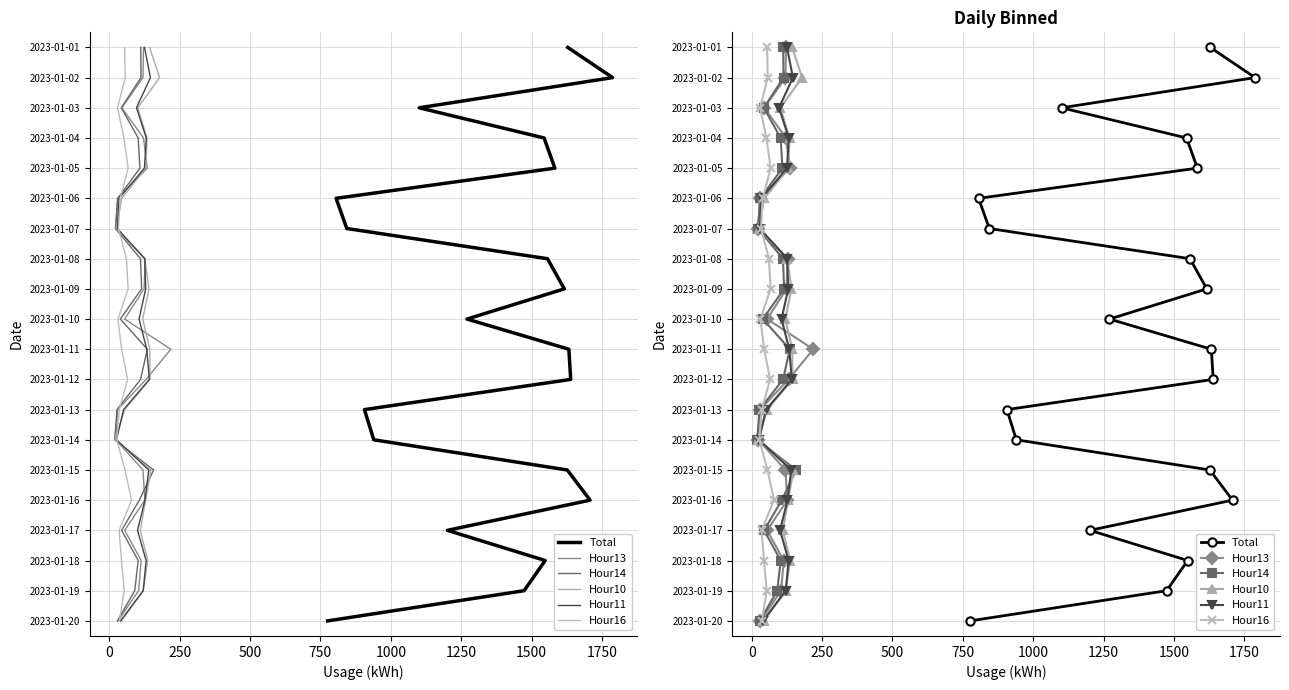

Is the value of Hour14 at 12 greater than the value of Hour11 at 1250?

Yes